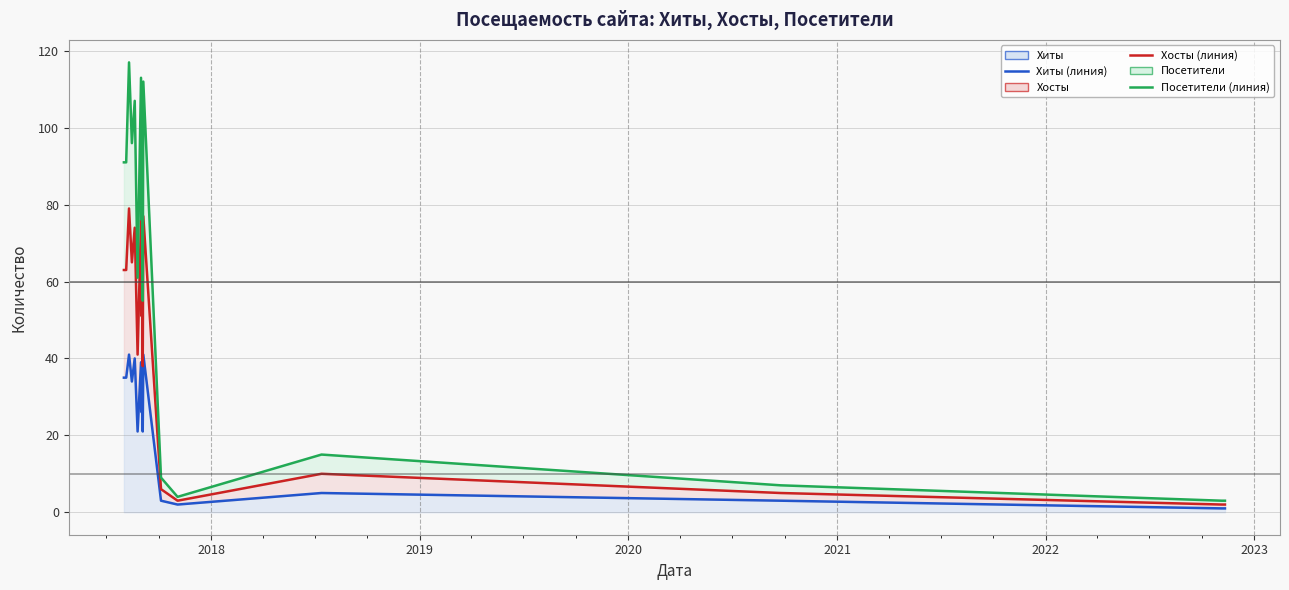

Reading left to right, transcribe all the data shown in this chart.

Хиты (линия): 35	35	41	34	40	21	39	26	30	21	41	3	2	5	3	1	1
Хосты (линия): 63	63	79	65	74	41	76	51	57	38	77	6	3	10	5	2	2
Посетители (линия): 91	91	117	96	107	61	113	76	84	55	112	9	4	15	7	3	3